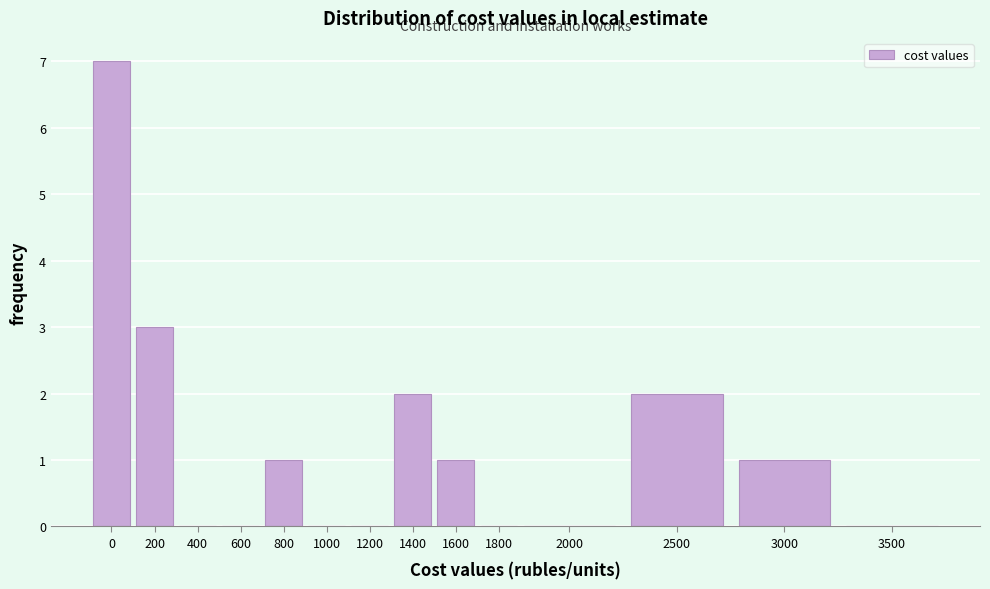

Reading left to right, extract all data points from this chart.

0=7	200=3	400=0	600=0	800=1	1000=0	1200=0	1400=2	1600=1	1800=0	2000=0	2500=2	3000=1	3500=0